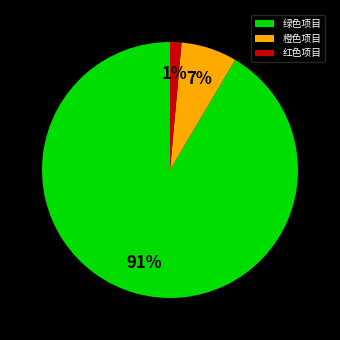

Rank the categories by value from highest to lowest.

绿色项目, 橙色项目, 红色项目